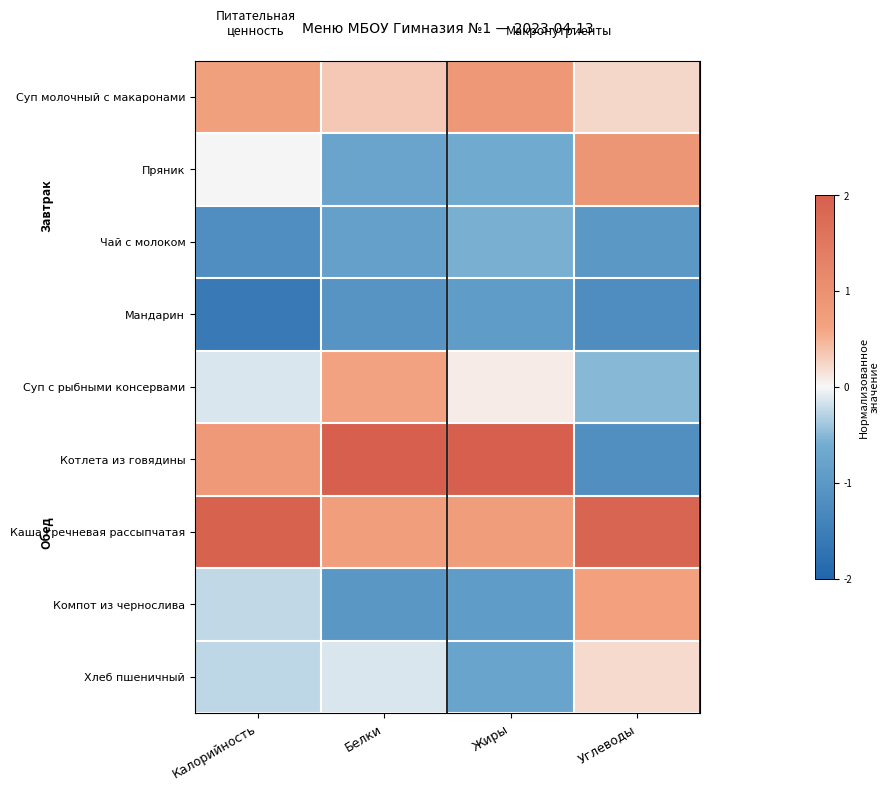

Reading right to left, extract all data points from this chart.

Суп молочный с макаронами: Углеводы=0.2	Жиры=0.9	Белки=0.3	Калорийность=0.7
Пряник: Углеводы=0.9	Жиры=-0.6	Белки=-0.8	Калорийность=0.0
Чай с молоком: Углеводы=-1.0	Жиры=-0.6	Белки=-0.9	Калорийность=-1.2
Мандарин: Углеводы=-1.2	Жиры=-0.9	Белки=-1.1	Калорийность=-1.6
Суп с рыбными консервами: Углеводы=-0.5	Жиры=0.1	Белки=0.7	Калорийность=-0.1
Котлета из говядины: Углеводы=-1.2	Жиры=2.2	Белки=2.1	Калорийность=0.8
Каша гречневая рассыпчатая: Углеводы=1.9	Жиры=0.8	Белки=0.7	Калорийность=1.9
Компот из чернослива: Углеводы=0.7	Жиры=-0.9	Белки=-1.0	Калорийность=-0.2
Хлеб пшеничный: Углеводы=0.2	Жиры=-0.8	Белки=-0.1	Калорийность=-0.3